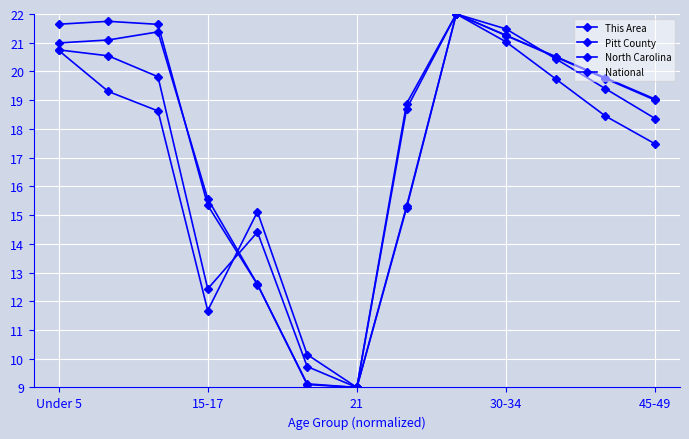

In Pitt County, how many points are lower than both neighbors (excluding endpoints)?

2